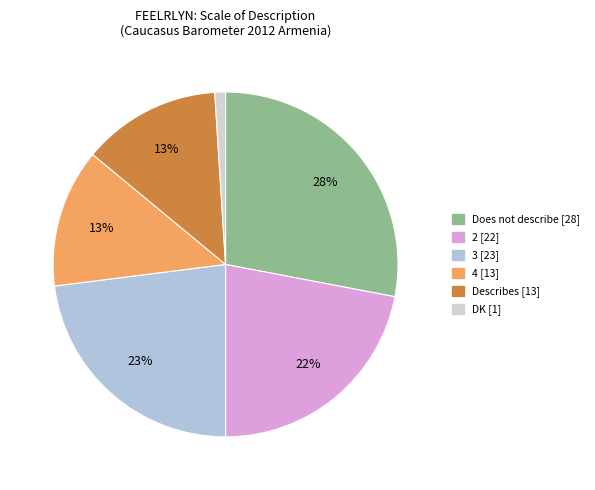

Which slice is the largest?

Does not describe